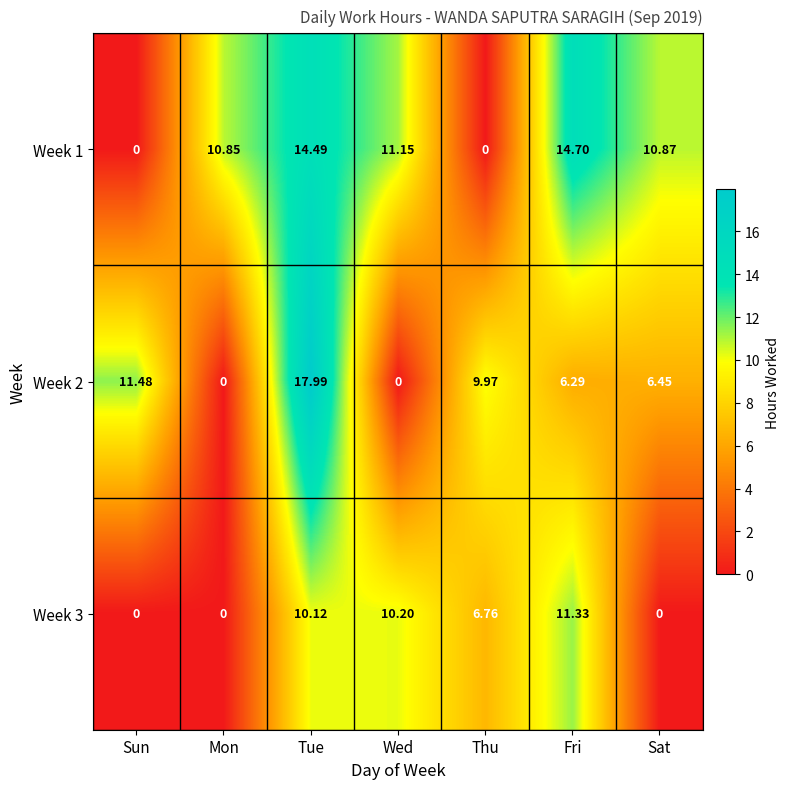

Where is Week 2 nearest to the value 8?

Sat